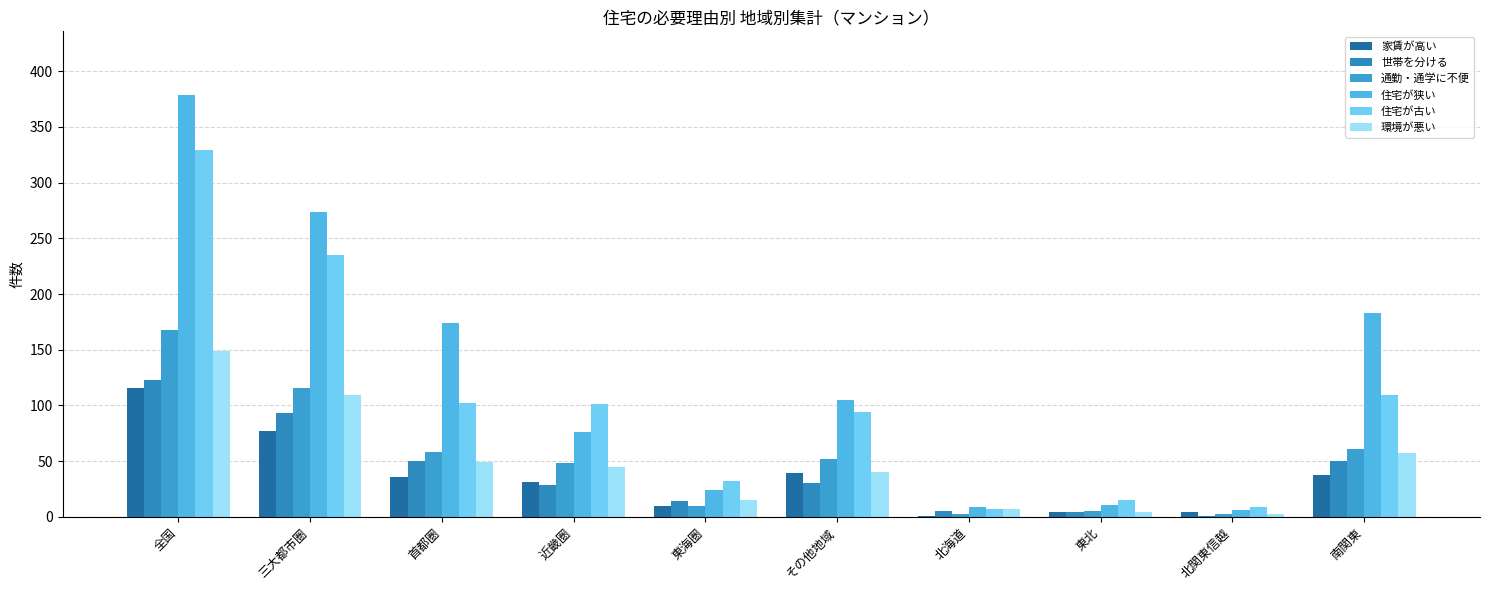

Count the number of data series in this chart.

6